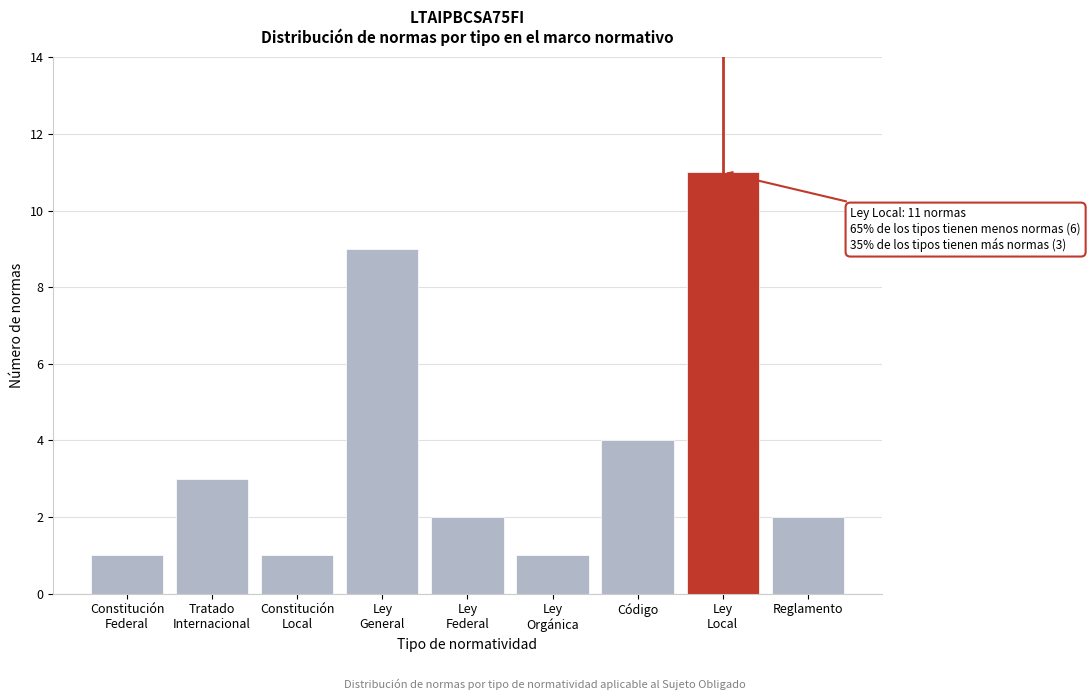

Reading right to left, what are all the values shown in this chart?

2	11	4	1	2	9	1	3	1